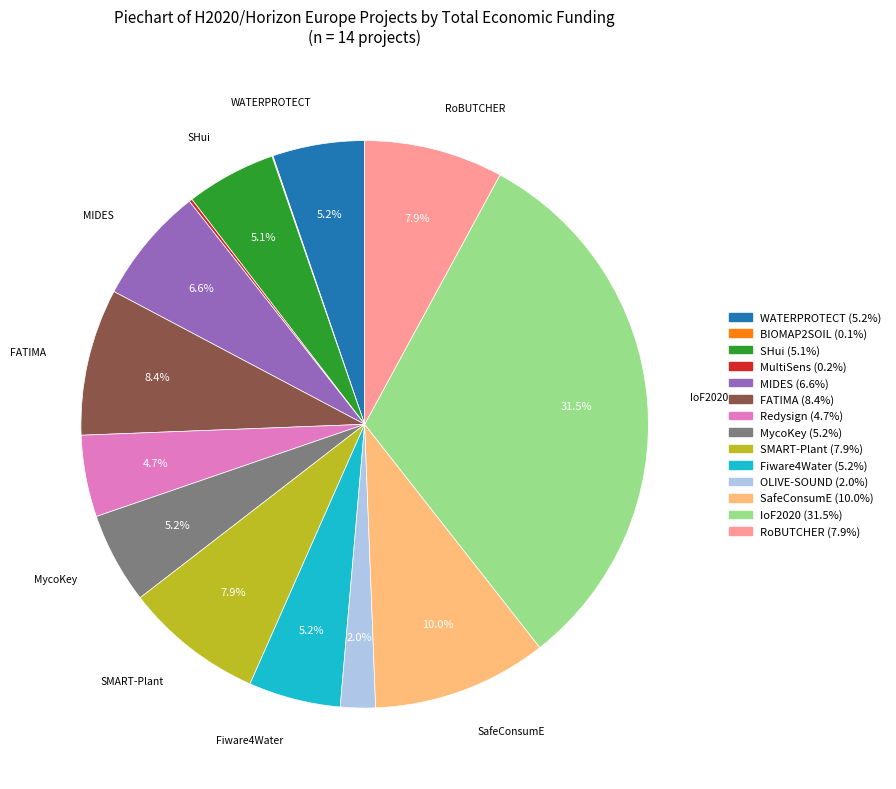

To the nearest percent, what is the average slice percentage?

7%